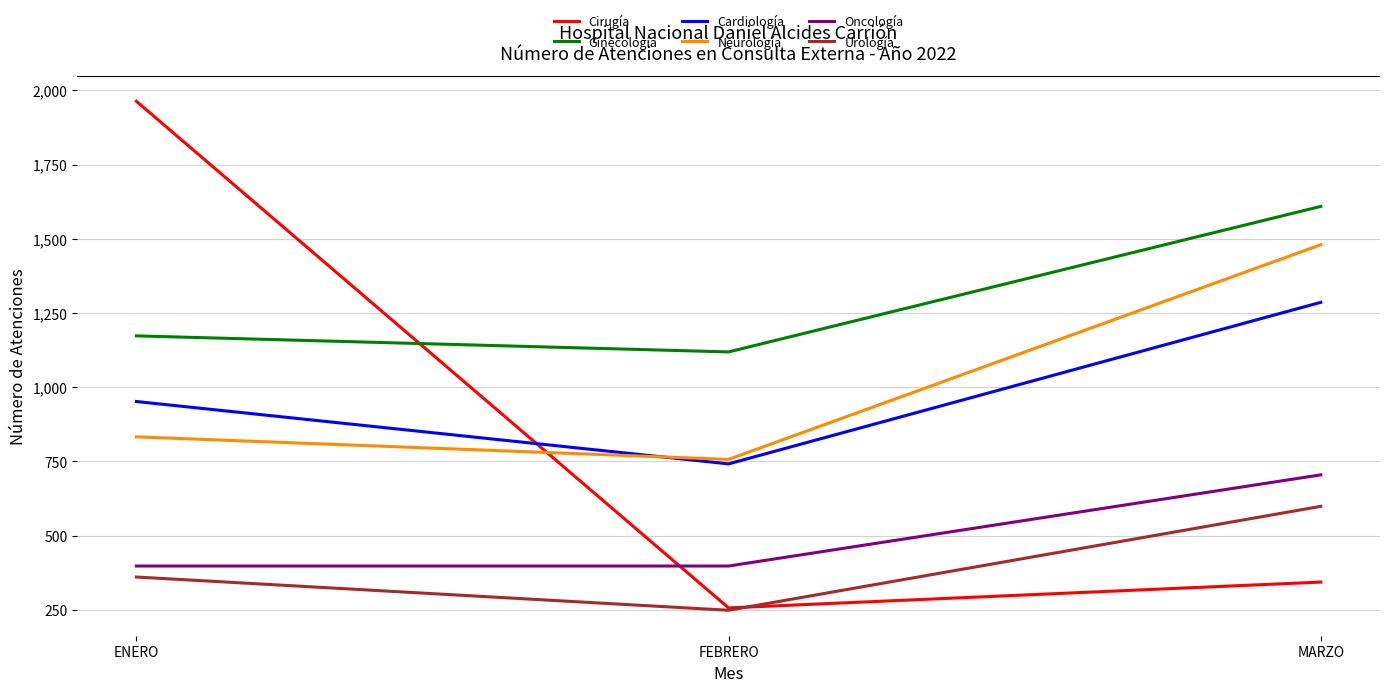

At which label is Cardiología closest to 1014?

ENERO